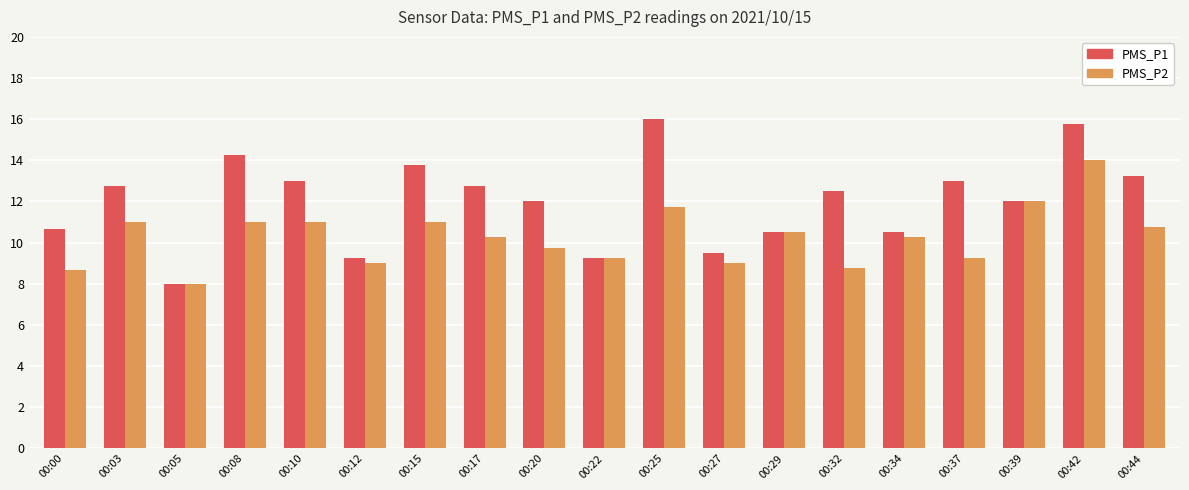

What is the highest value of the PMS_P2 series?

14.0